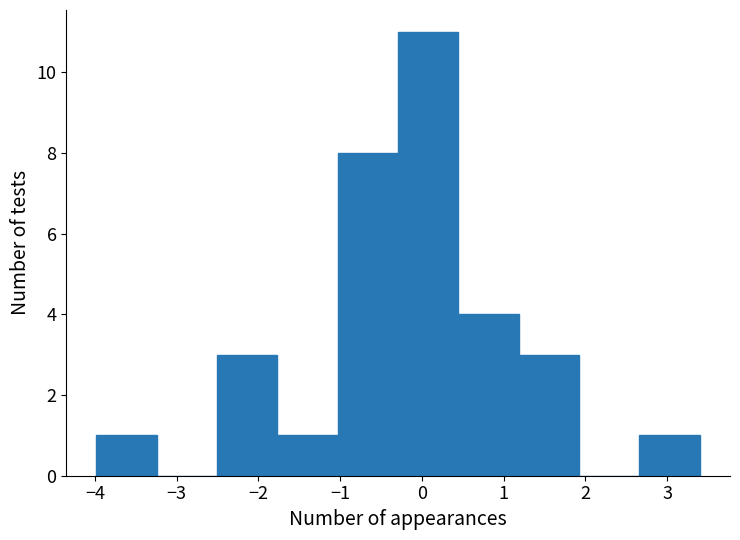

Reading left to right, transcribe this chart: for each bar, give the range it covers on the x-axis and its height. Neither the bar edges nor the heights are printed on the chart, so give them approximately, as read against the axes.

-4.0 to -3.2: 1
-3.2 to -2.5: 0
-2.5 to -1.8: 3
-1.8 to -1.0: 1
-1.0 to -0.3: 8
-0.3 to 0.4: 11
0.4 to 1.2: 4
1.2 to 1.9: 3
1.9 to 2.7: 0
2.7 to 3.4: 1